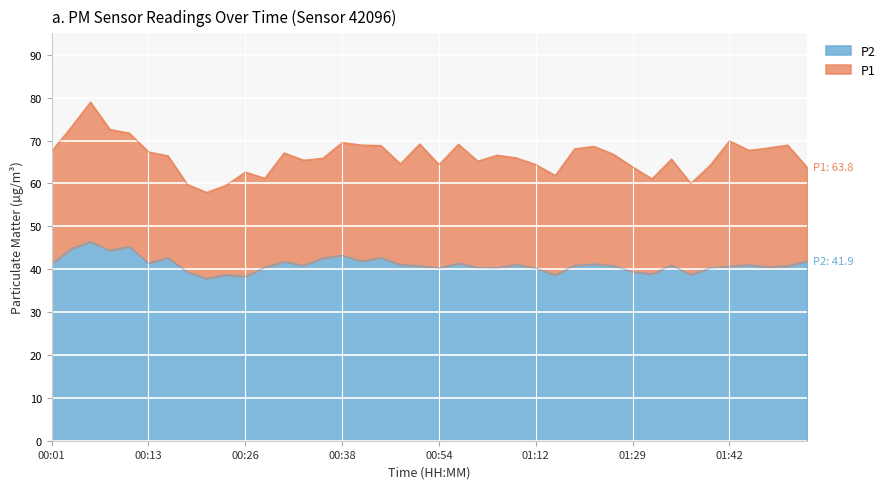

The value of P1 at 01:40 is 24.8. True or false?

False